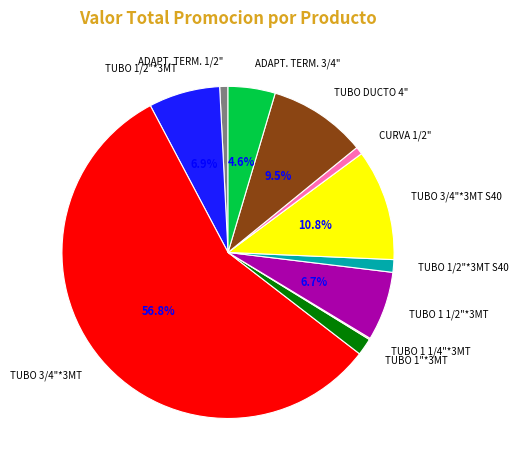

Is there any slice that represents more than half of the pie?

Yes